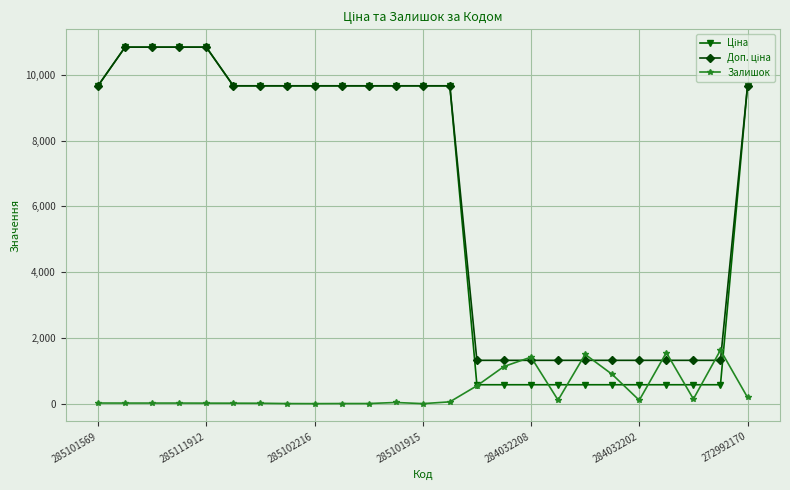

What is the greatest value displayed?

10840.1